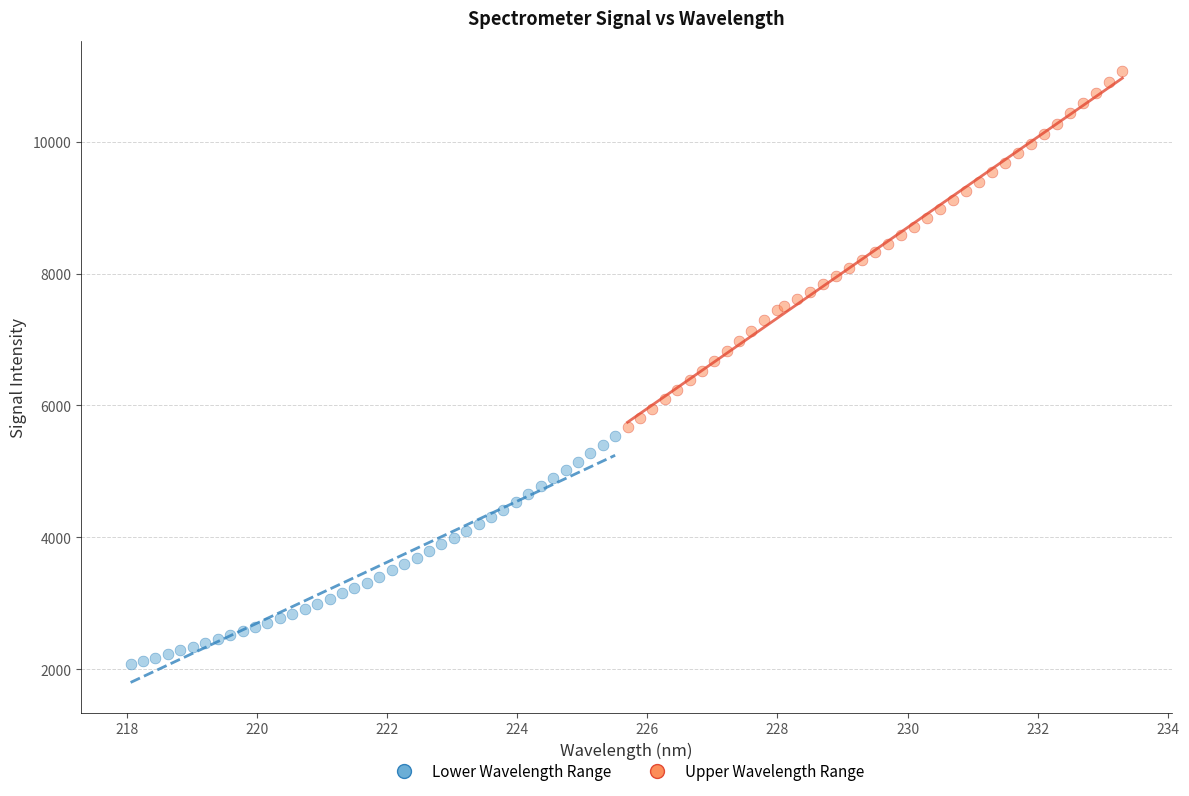

Which series has the widest spread of Y values?

Upper Wavelength Range